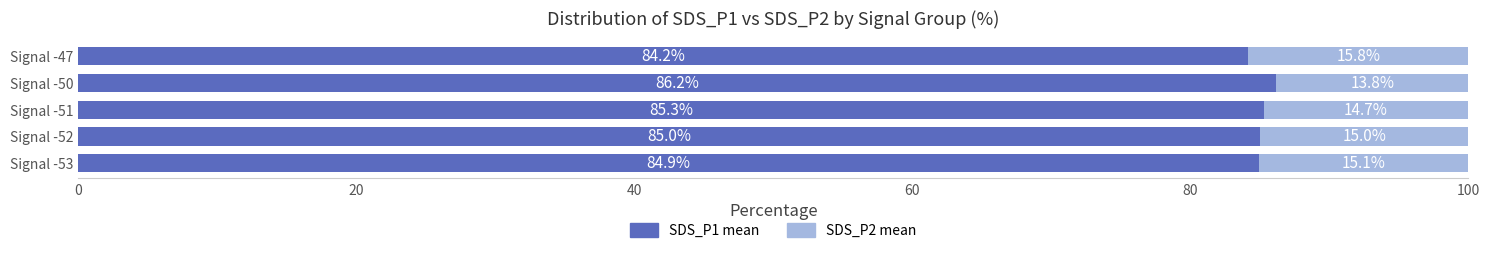

What is the total value across all series at Signal -51?

100.0